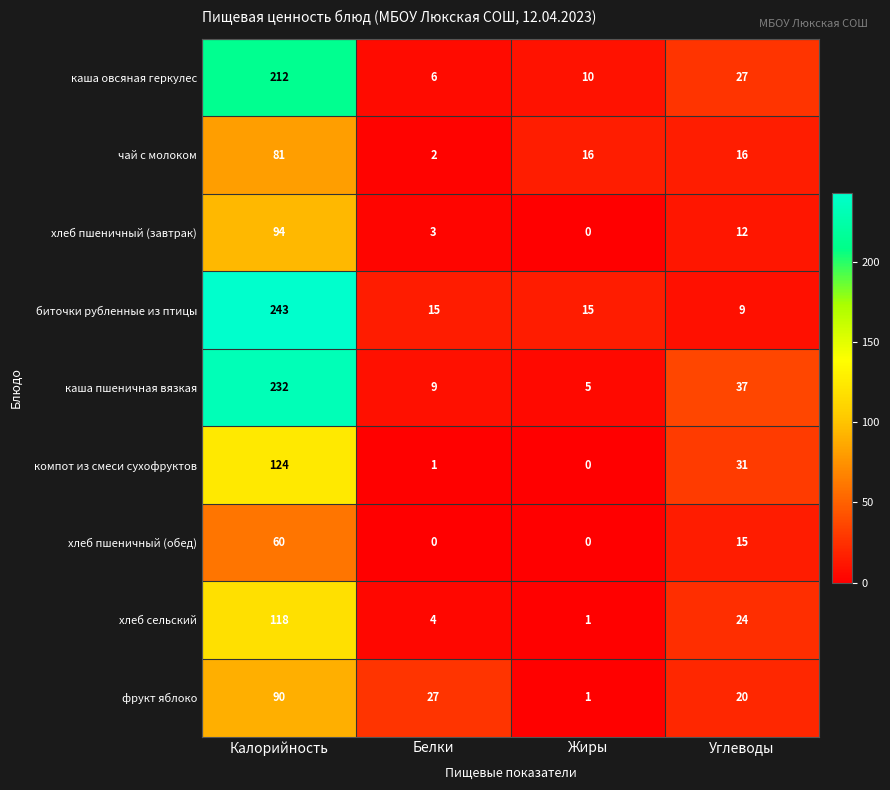

What is the spread (max minus min) of values at Углеводы?

28